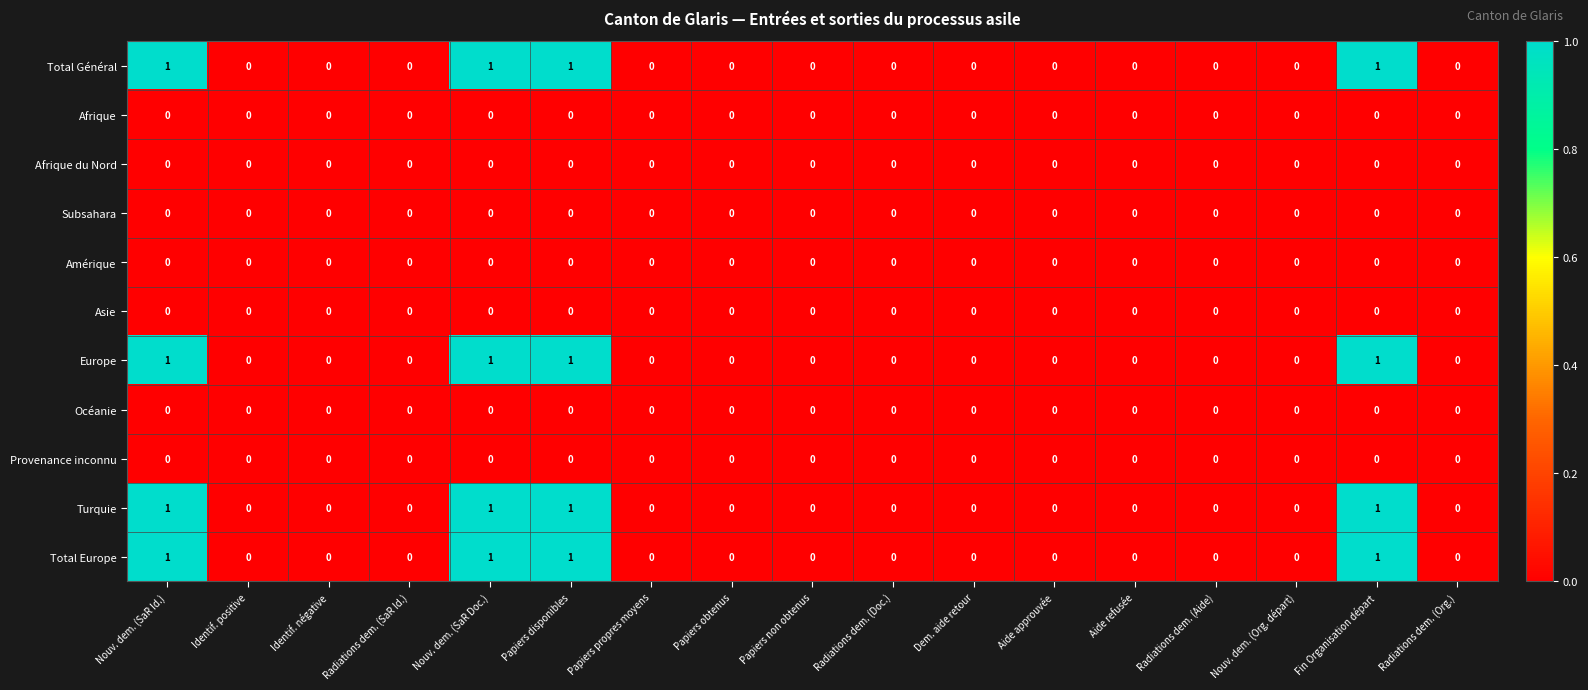

What is the total value across all series at Nouv. dem. (SaR Doc.)?

4